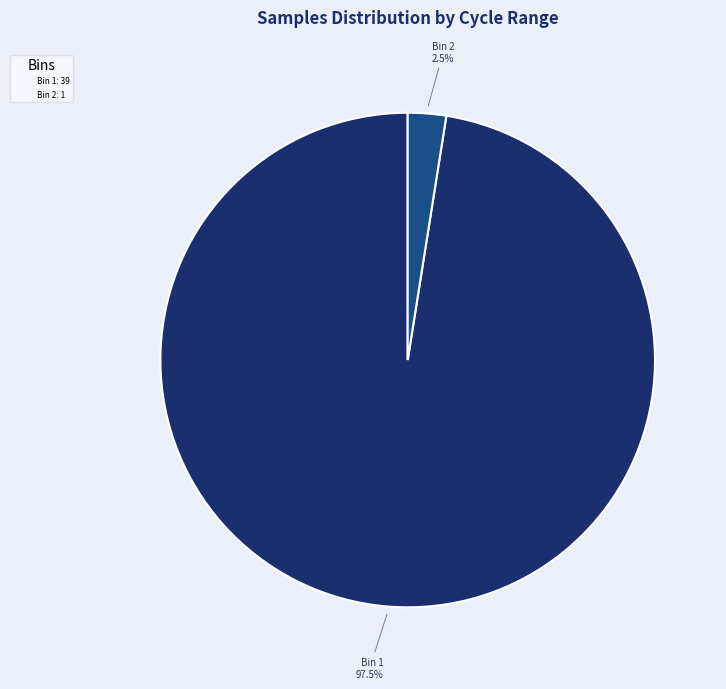

To the nearest percent, what is the average slice percentage?

50%